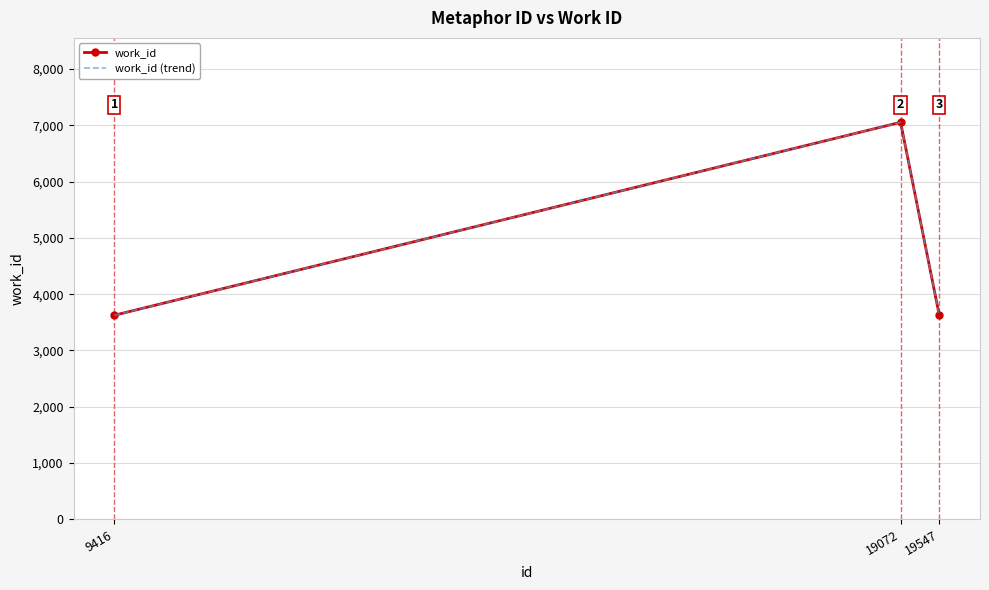

Reading left to right, transcribe all the data shown in this chart.

work_id: 9416=3626	19072=7055	19547=3626
work_id (trend): 9416=3626	19072=7055	19547=3626